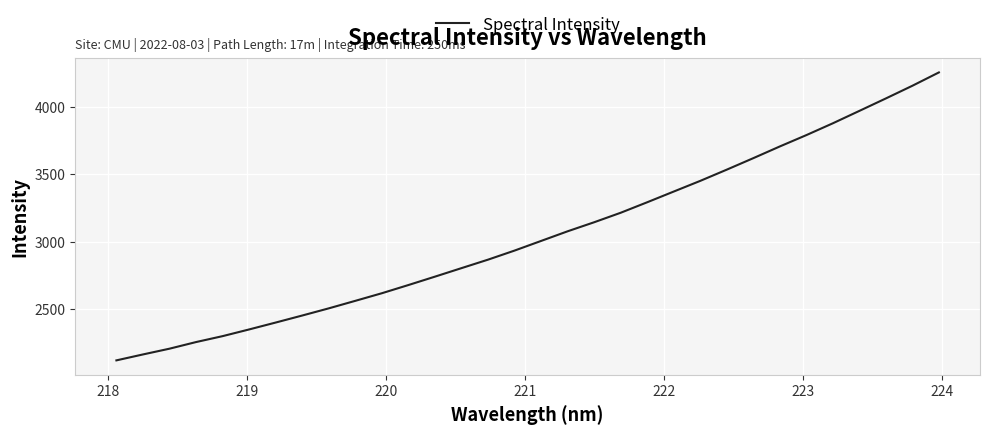

How many lines are shown in the chart?

1